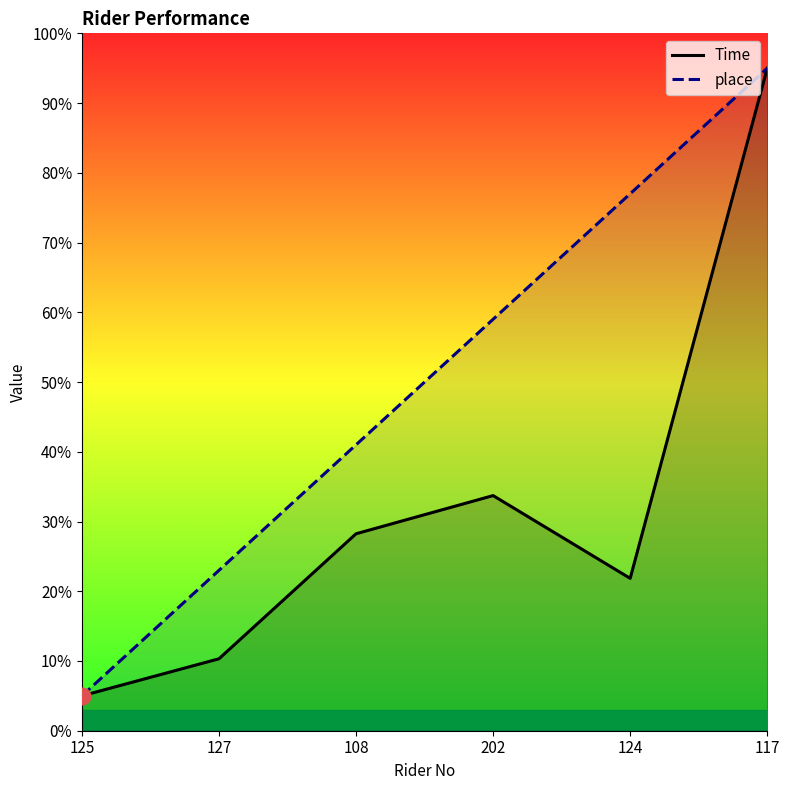

What are all the series names shown in the legend?

Time, place